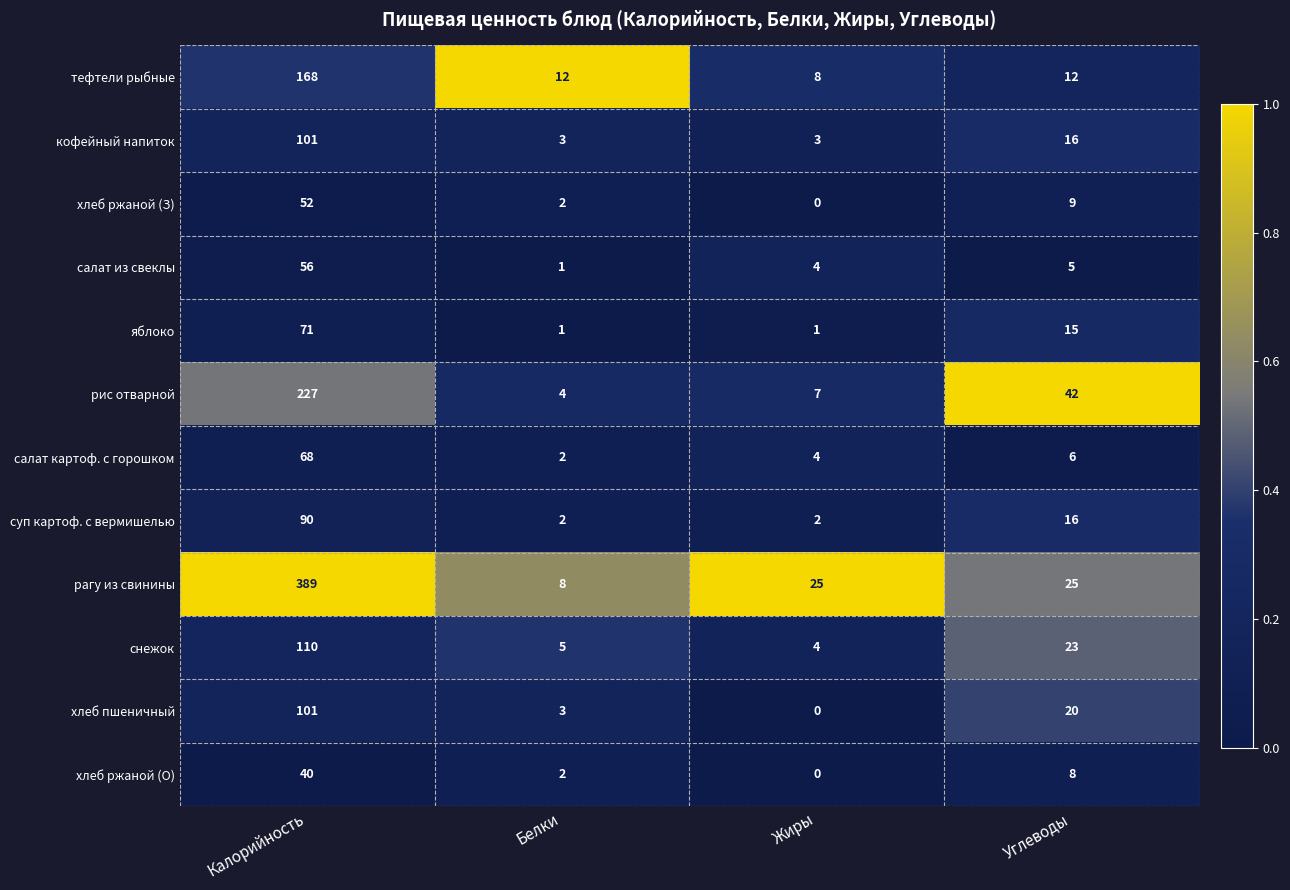

Where does the хлеб ржаной (З) series first go above 9?

Калорийность